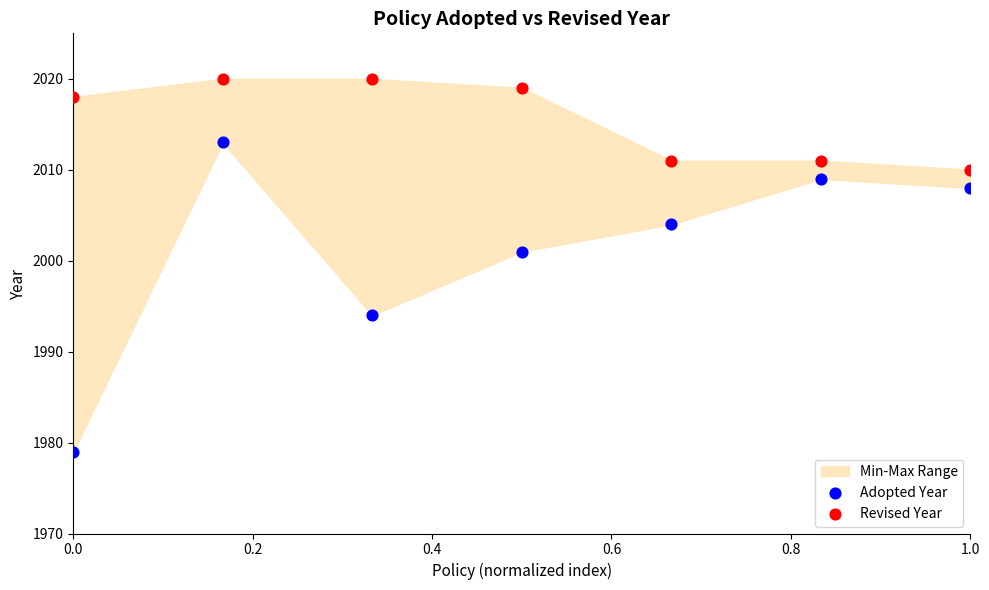

In the Revised Year series, what Y value is closest to 2015?

2018